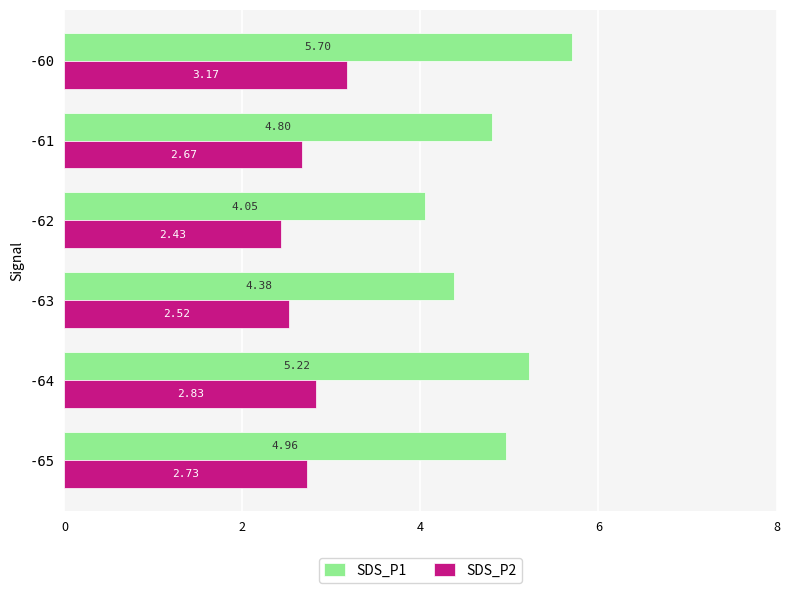

What is the sum of all SDS_P2 values?

16.4